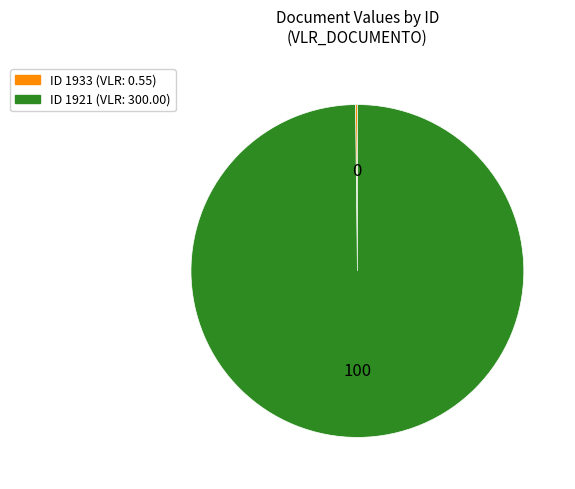

Is there a majority slice in this chart?

Yes